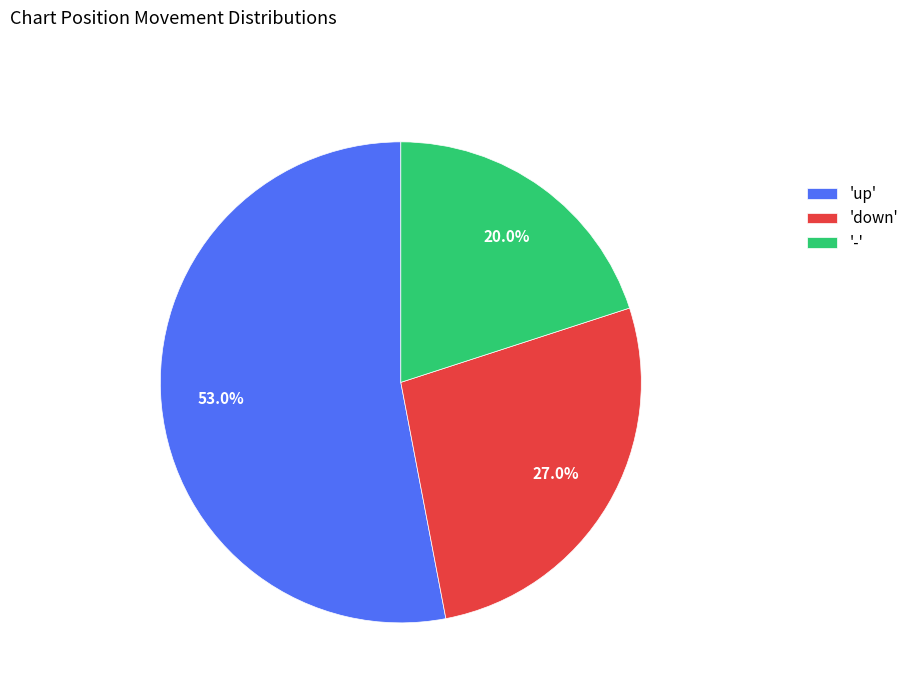

Which category accounts for the majority?

'up'